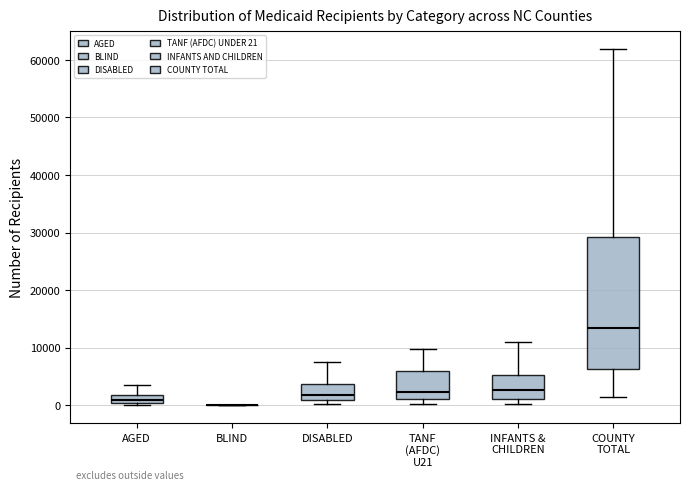

Comparing the boxes themselves (not the whiskers), which one is the tallest?

COUNTY TOTAL